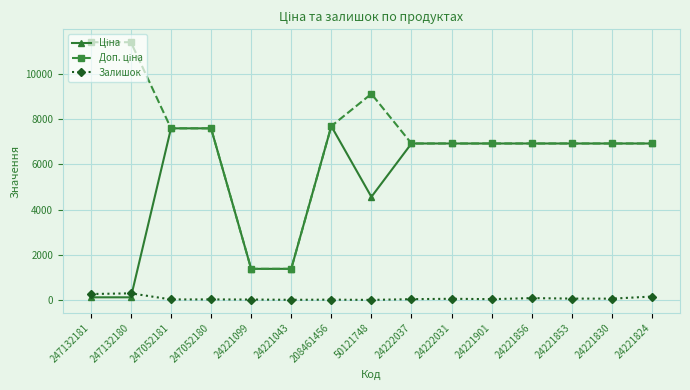

True or false: Залишок has a value of 58.0 at 24221853.

True